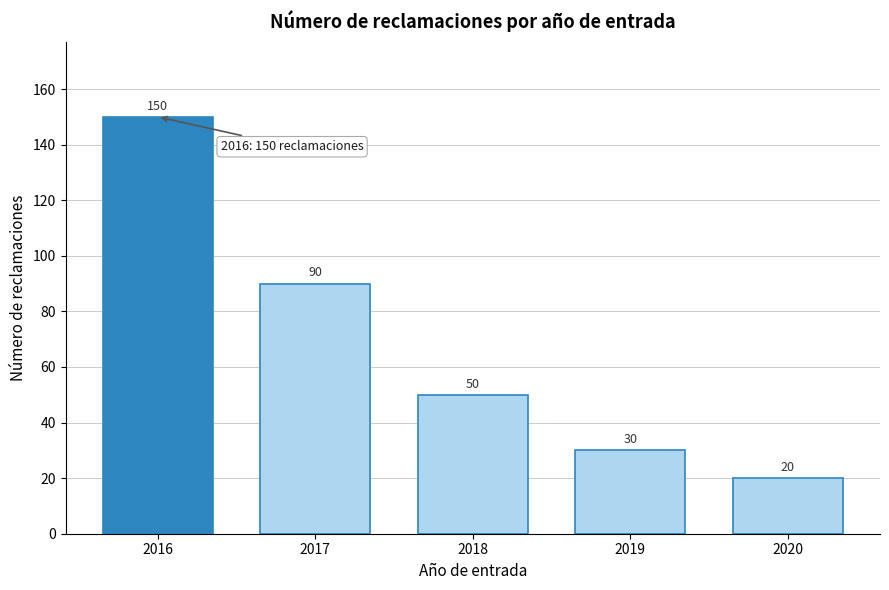

Reading left to right, transcribe all the data shown in this chart.

150	90	50	30	20